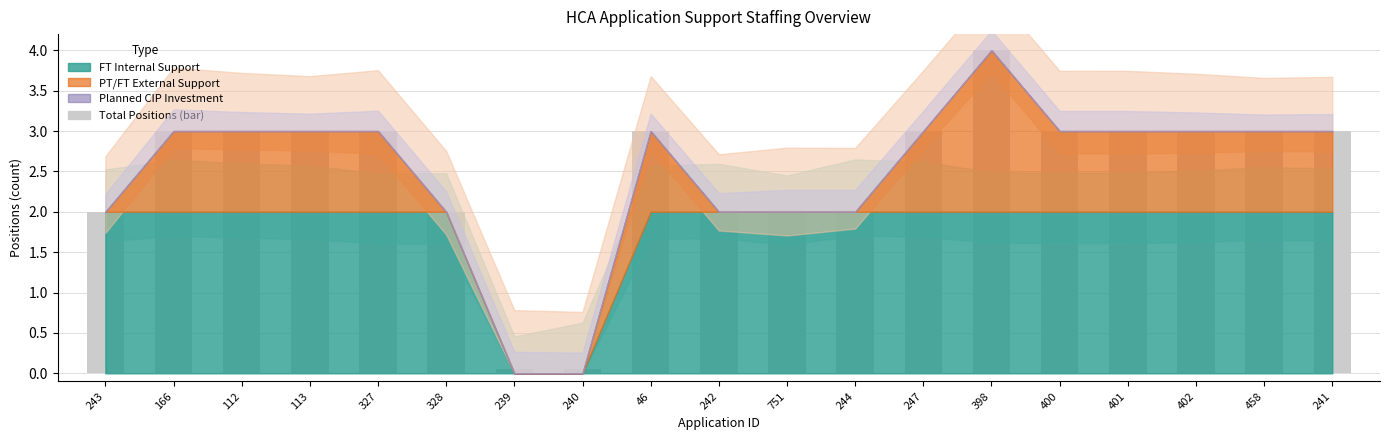

What is the ratio of the value at 243 to the value at 328?

1.0